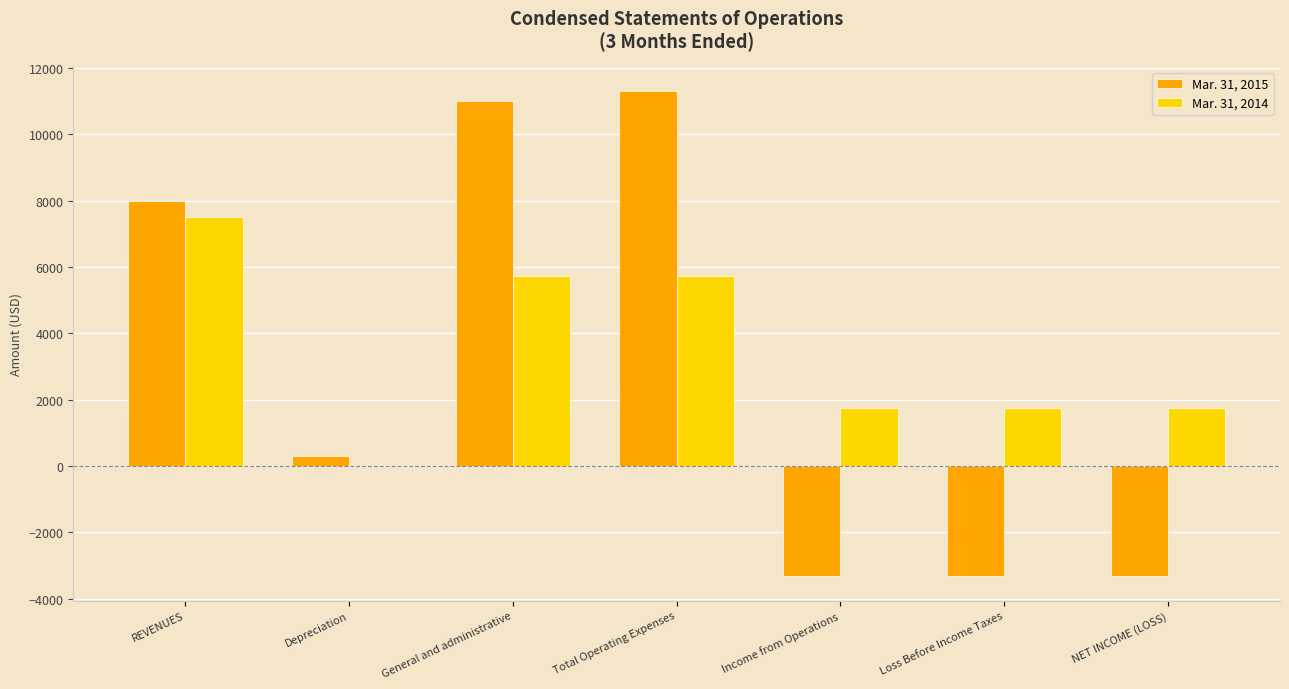

Is it true that Mar. 31, 2014 equals 0 at Depreciation?

True